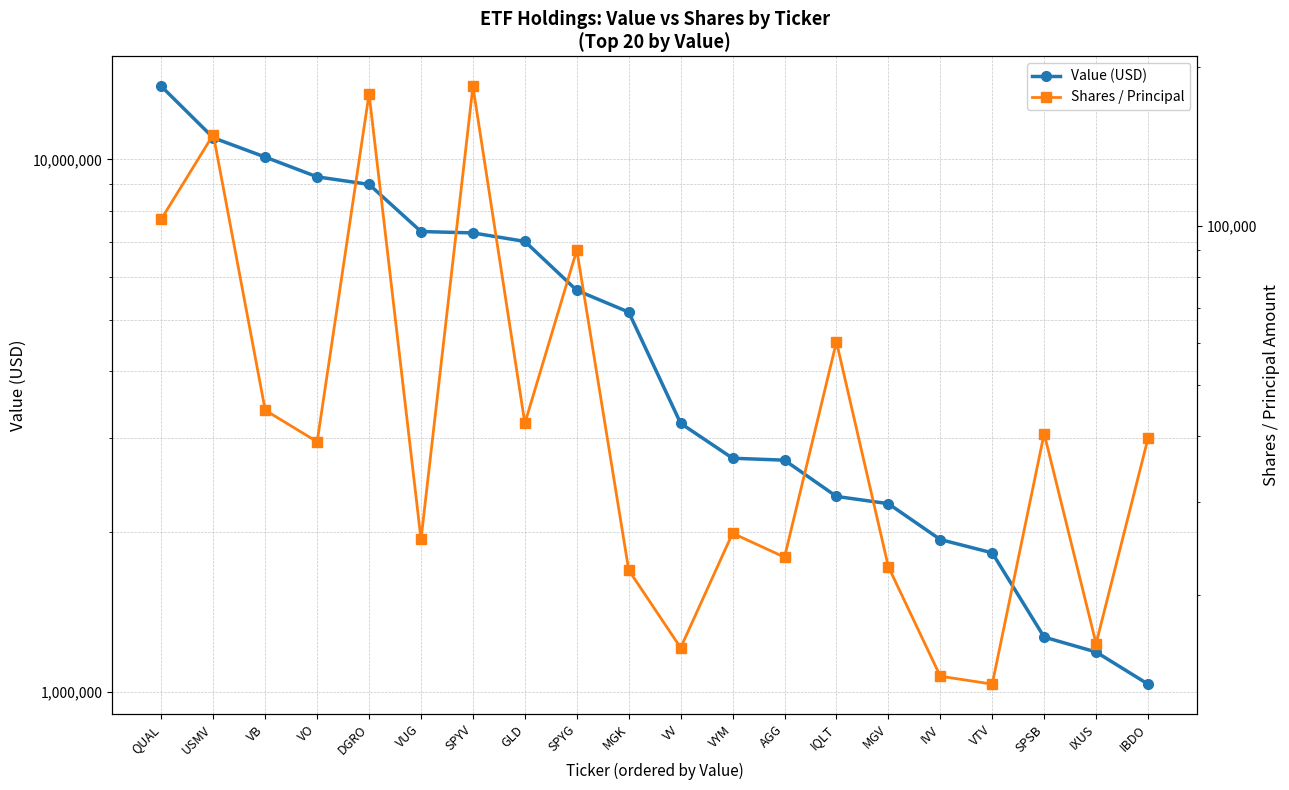

Is it true that Value (USD) equals 2328000 at IQLT?

True